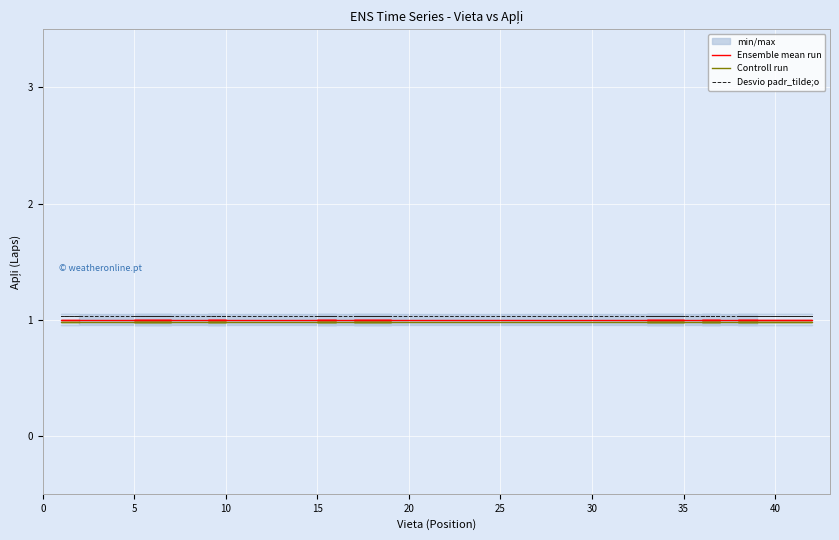

What is the difference between the highest and lowest values at 5?

0.1